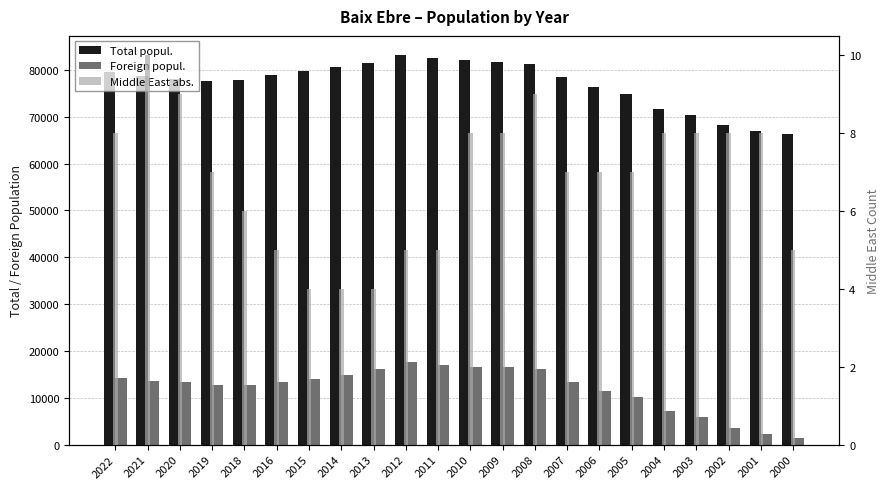

Where does the Foreign popul. series first go above 13363?

2022